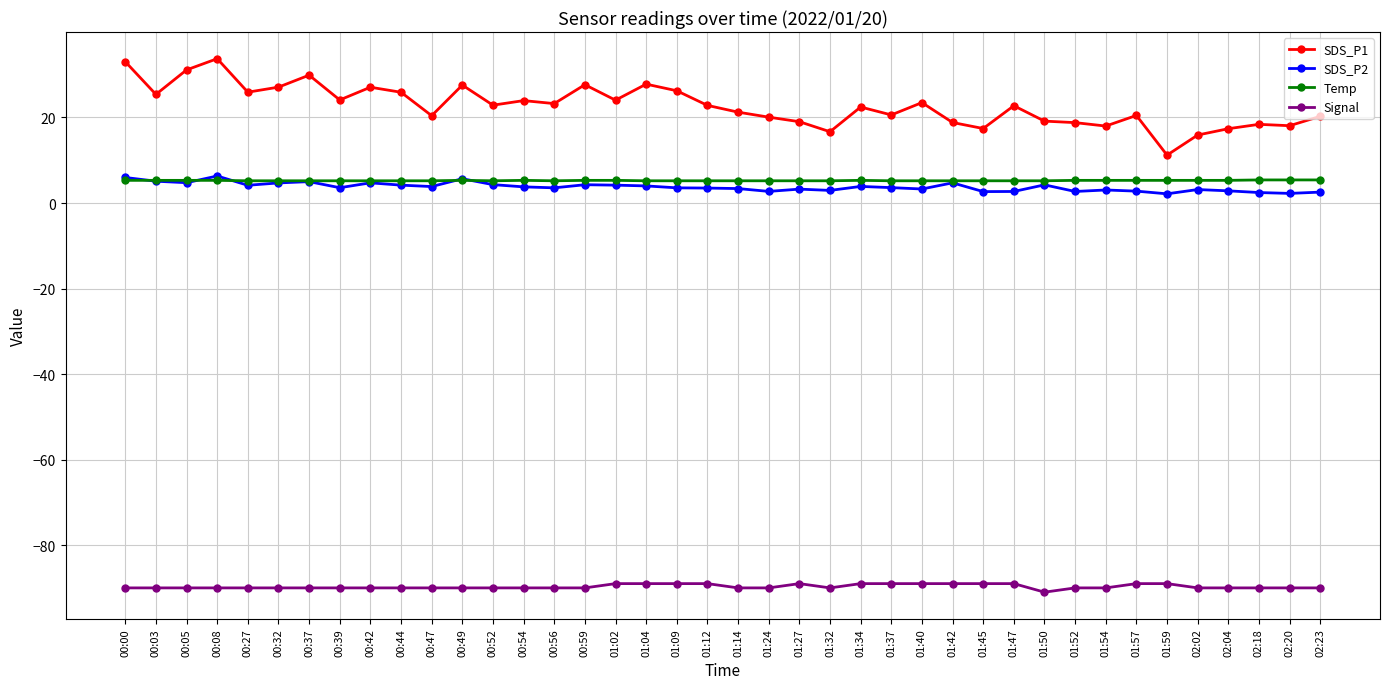

True or false: Signal and SDS_P2 intersect in this chart.

False